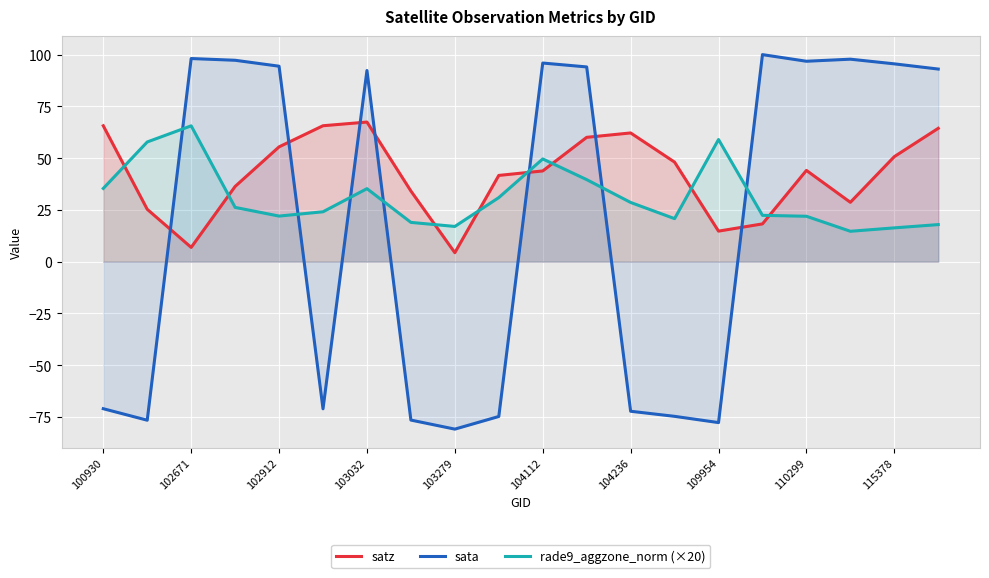

What is the difference between the maximum and minimum values in the satz series?

63.1